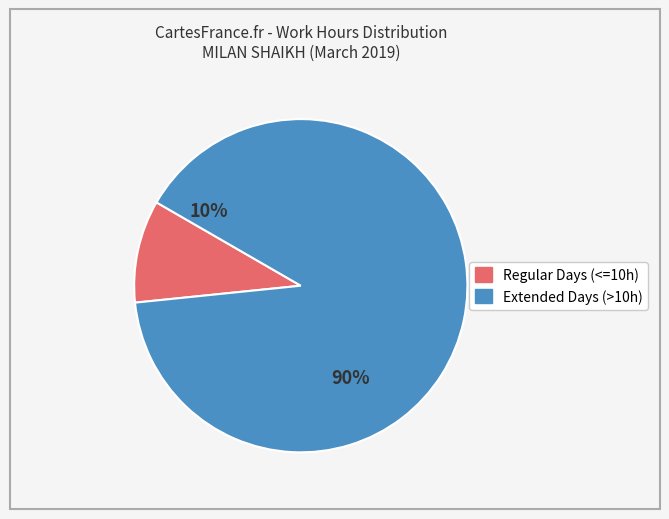

True or false: Day 4 accounts for 1% of the total.

False